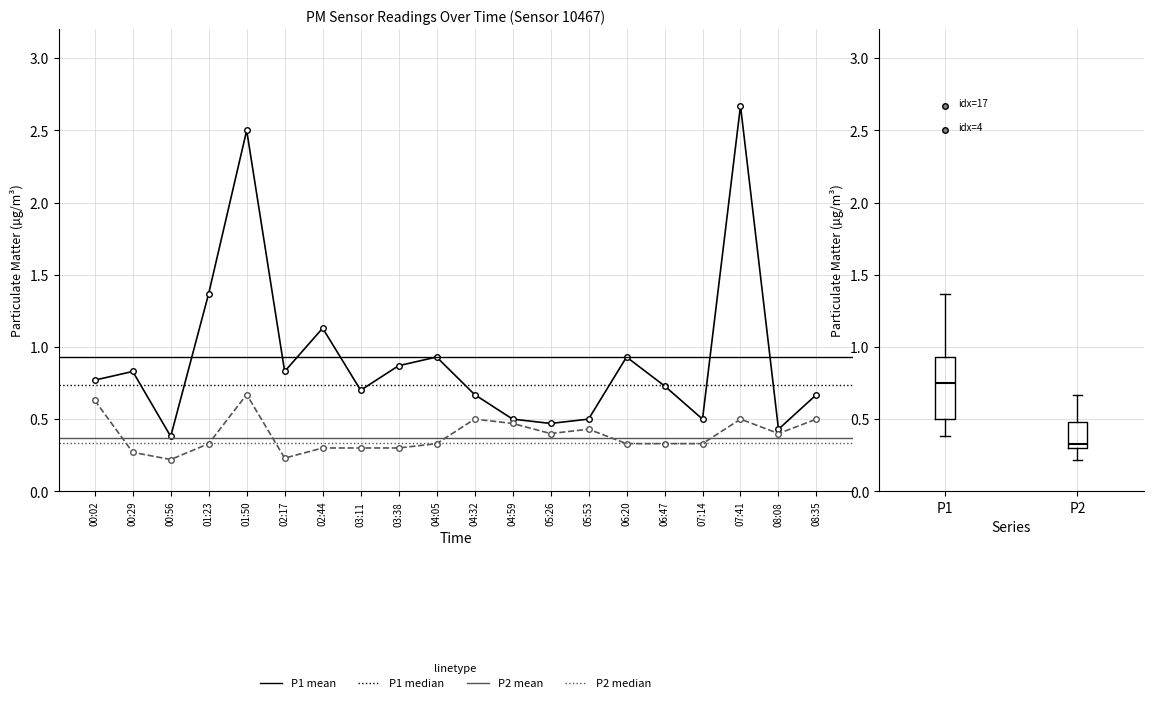

True or false: P1 and P2 intersect in this chart.

False